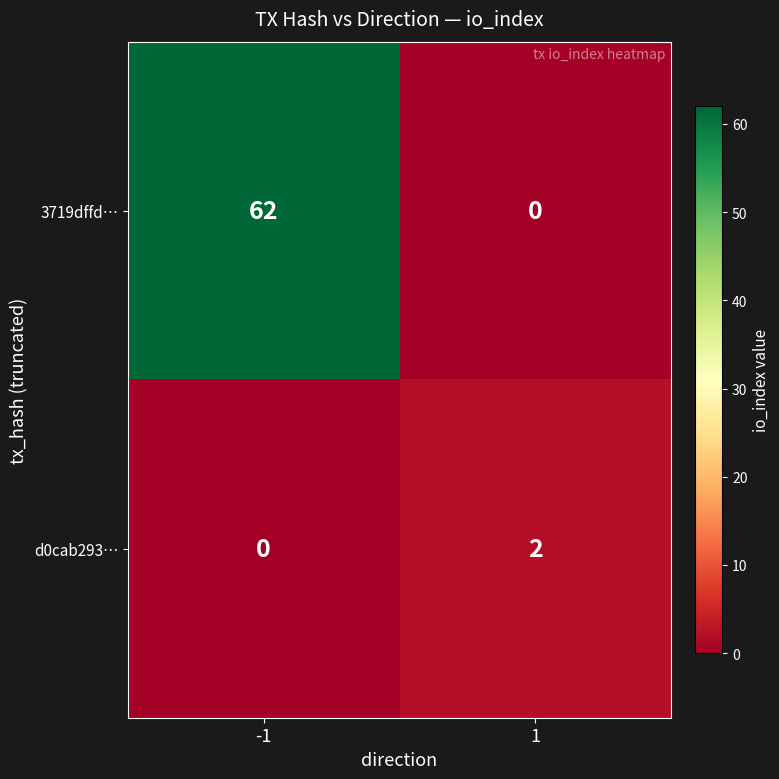

The value of d0cab293… at -1 is -1. True or false?

False